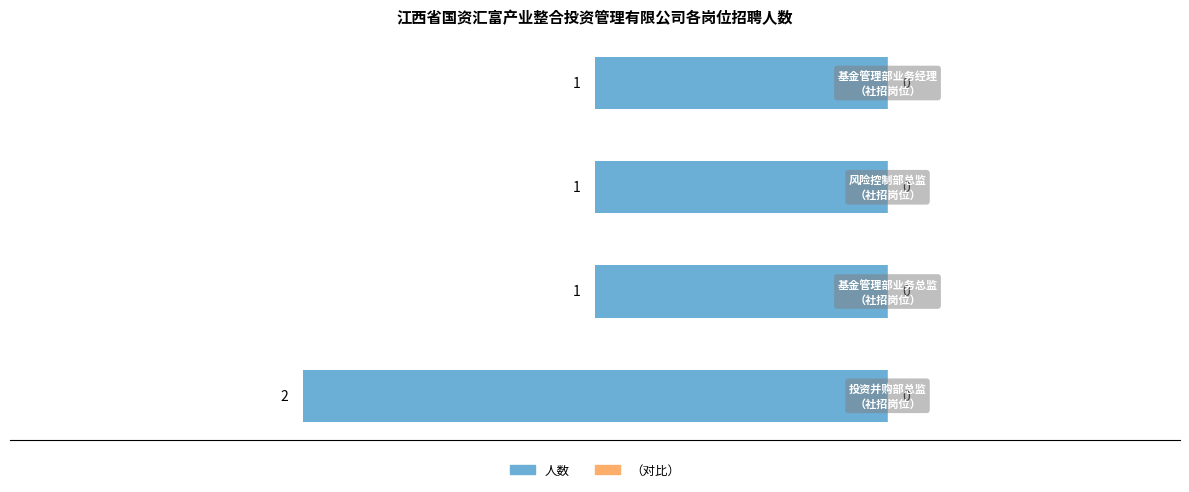

Are the bars grouped side by side (vs. stacked)?

No